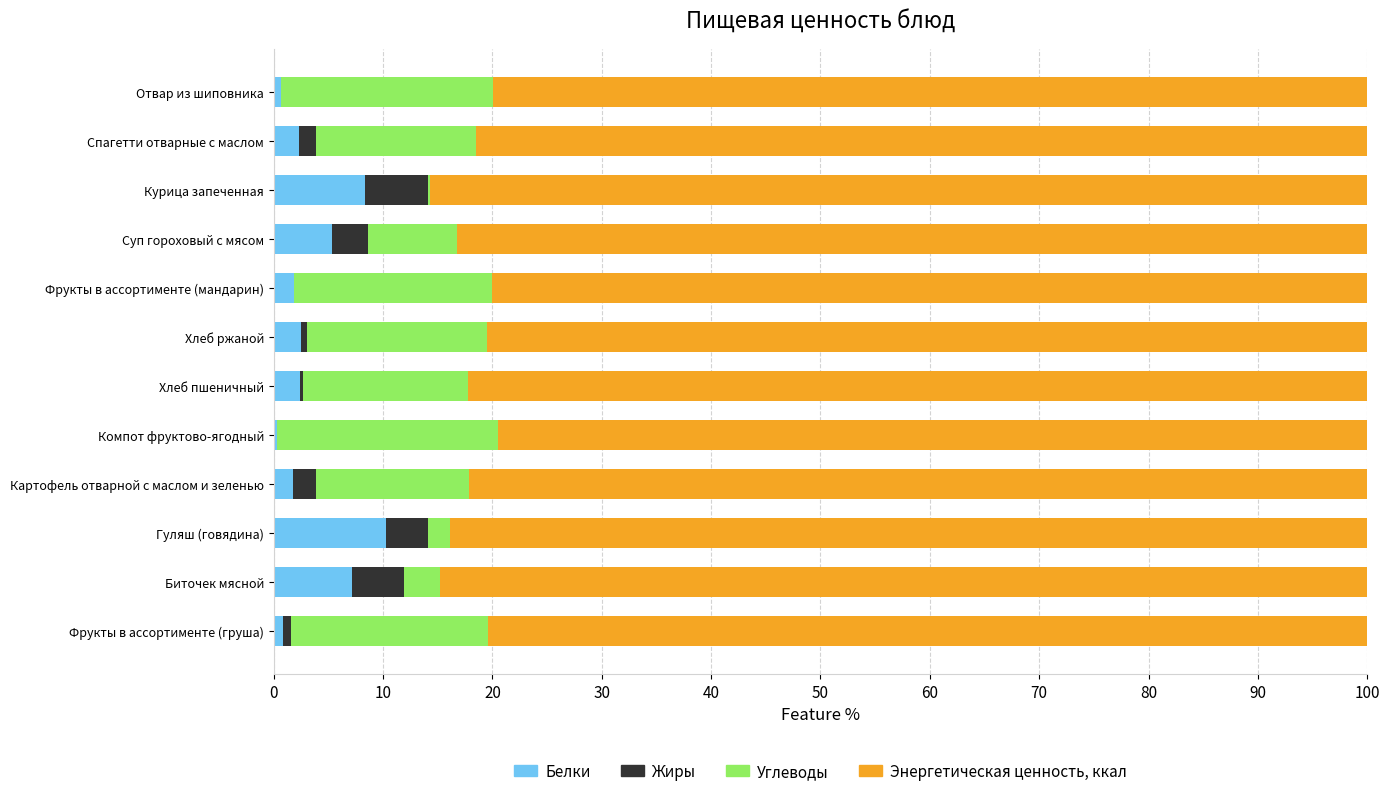

The Белки series shows 5.3 at Суп гороховый с мясом. True or false?

True